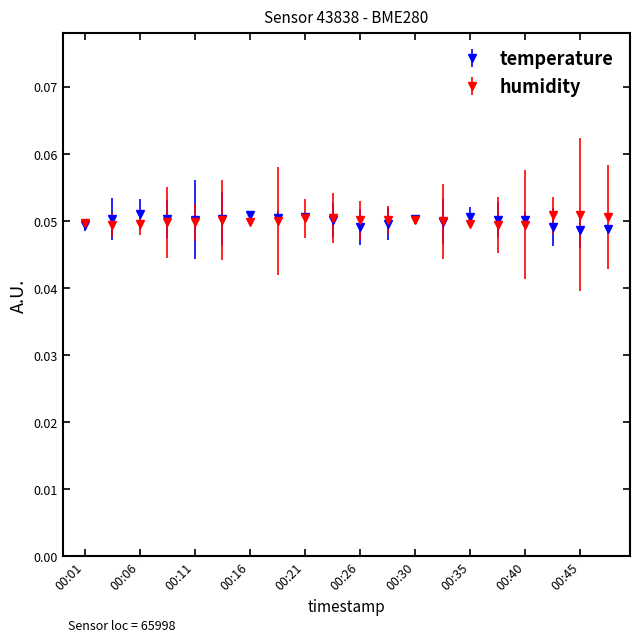

How many humidity values are between 0 and 1?

20